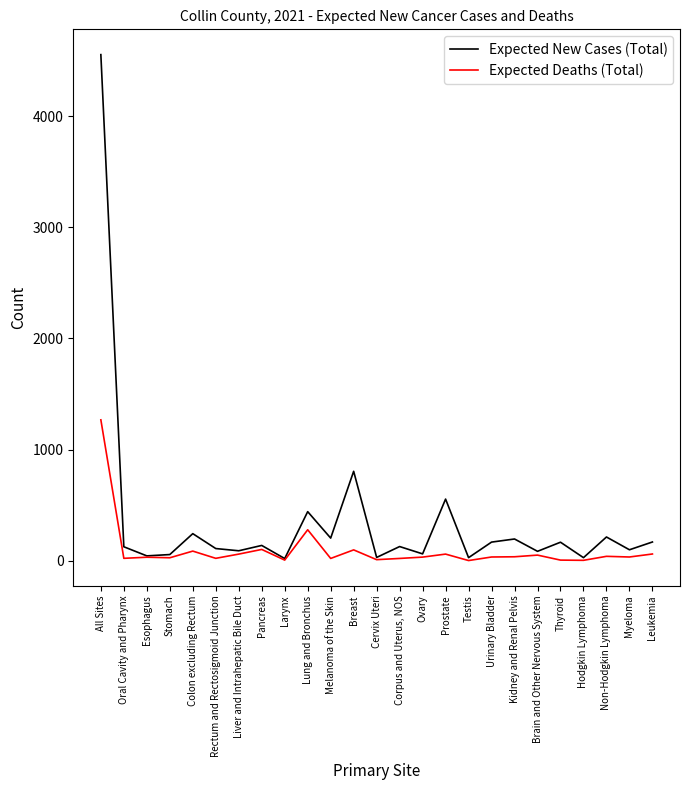

The value of Expected Deaths (Total) at Melanoma of the Skin is 20. True or false?

True